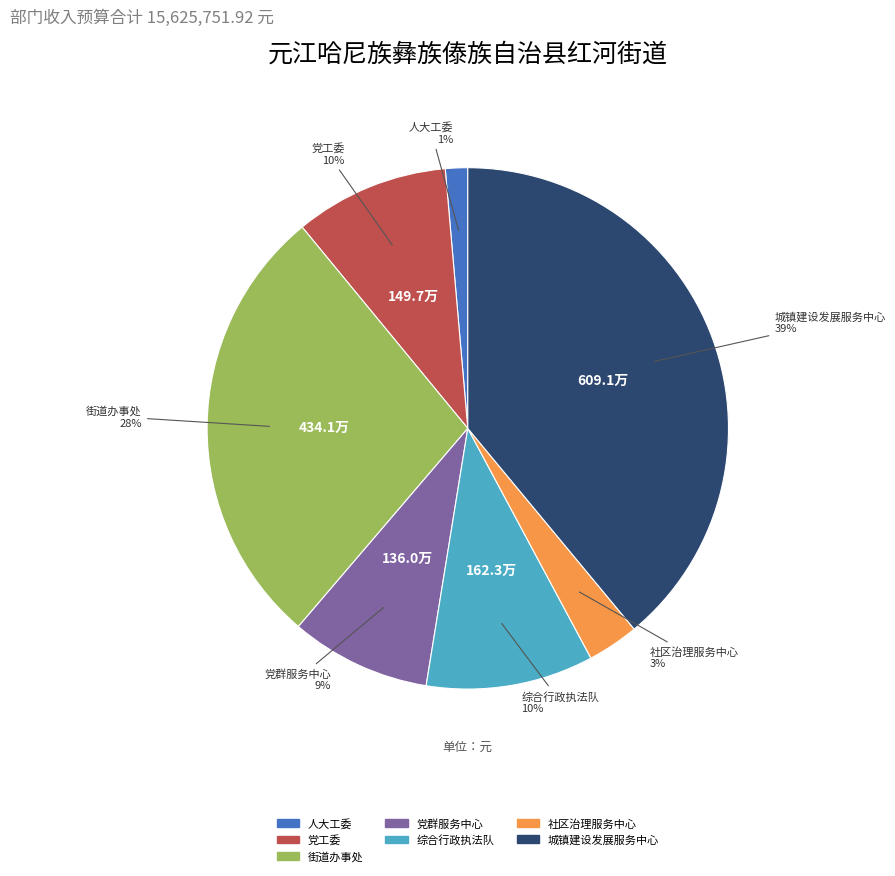

Count the number of slices in the pie.

7